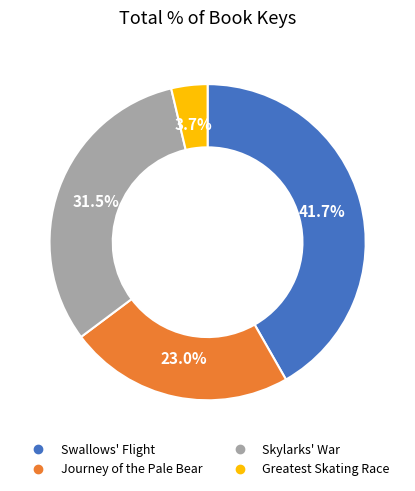

How much of the chart is everything except Greatest Skating Race?

96.3%